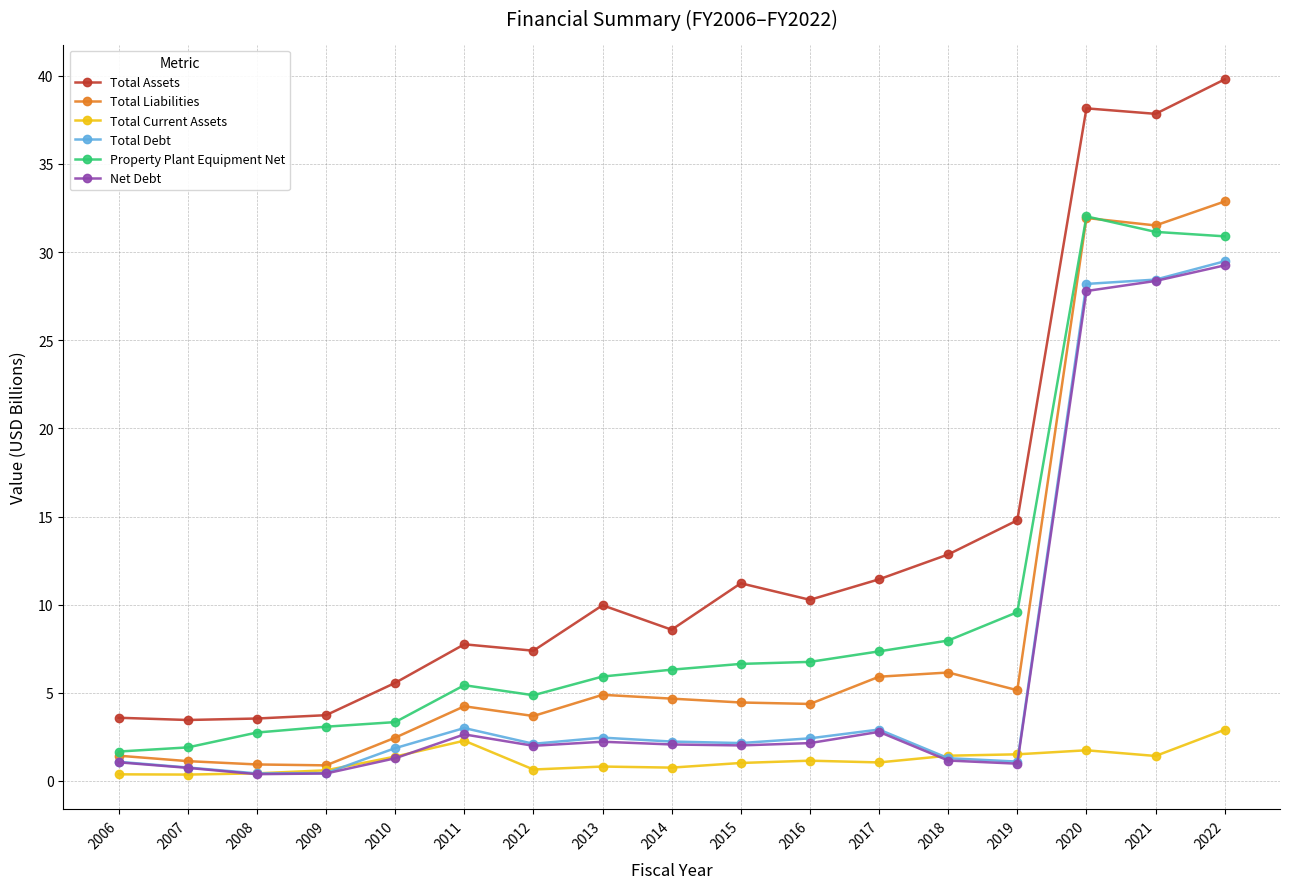

What is the total value across all series at 2016?

27.1